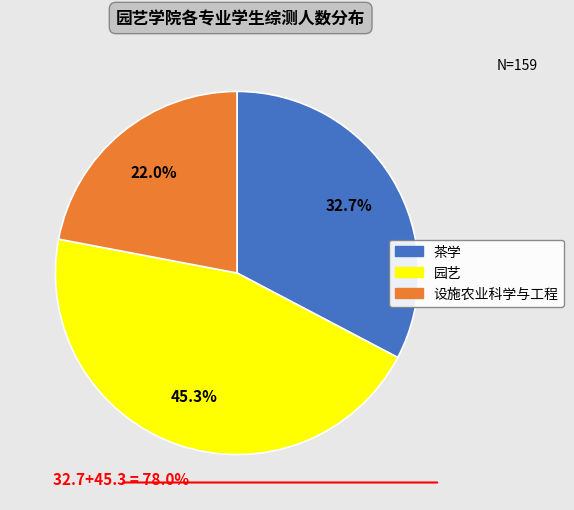

Combined, what portion of the pie is 设施农业科学与工程 and 茶学?

54.7%